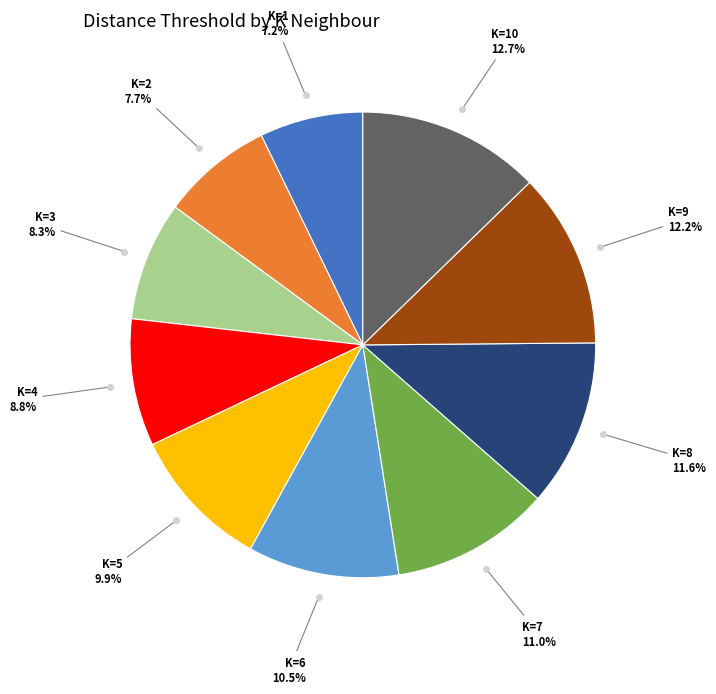

Is there a majority slice in this chart?

No